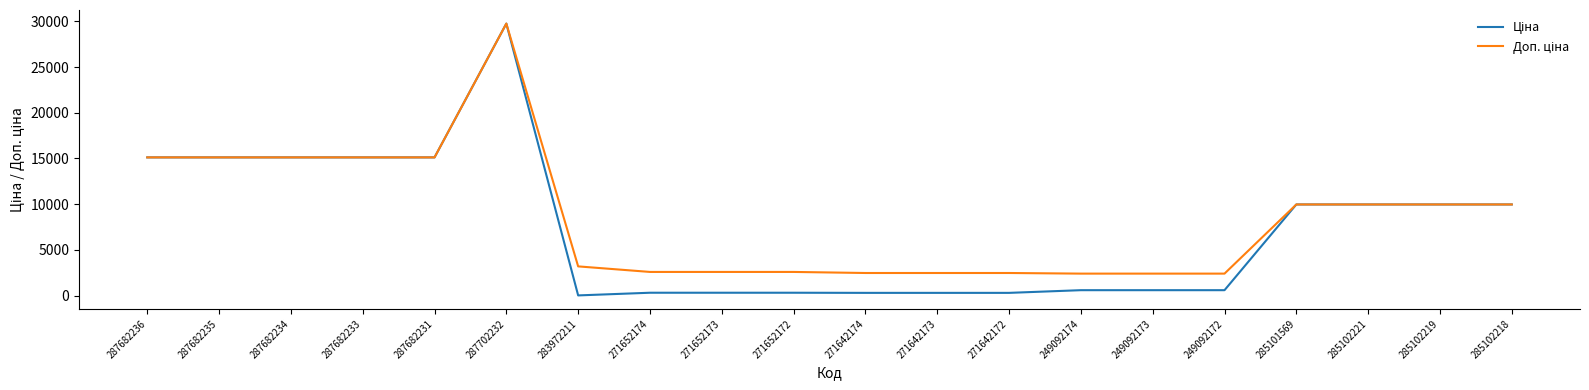

At which category is the sum across all series the highest?

287702232